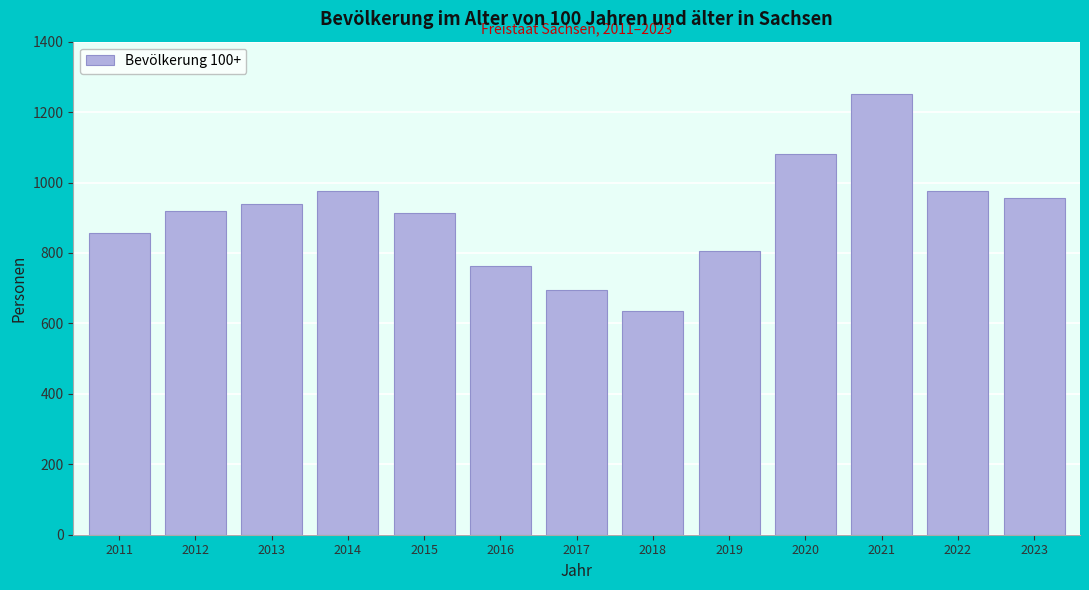

What is the change in value from 2011 to 2014?

+118